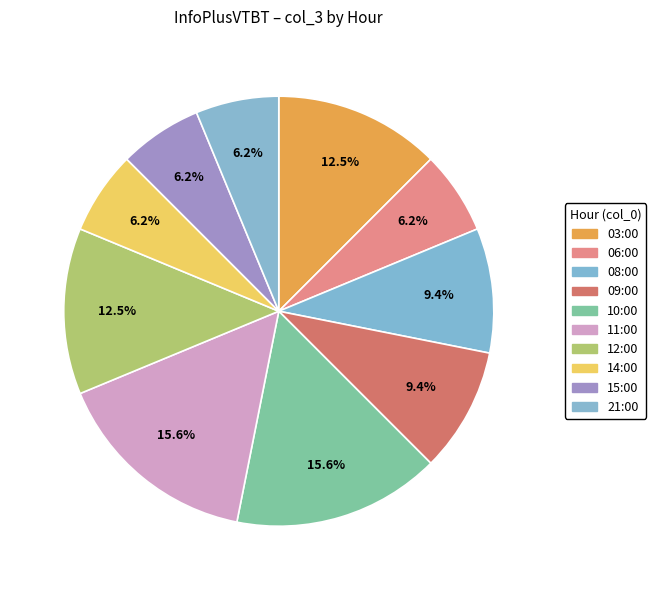

Does 09:00 represent more than half of the total?

No